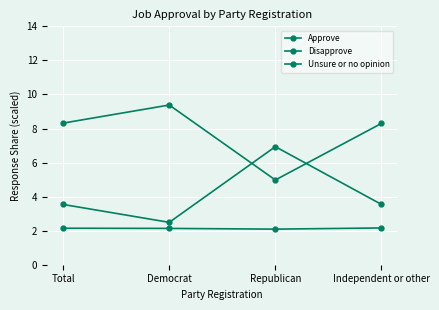

What is the label of the 2nd point from the left?

Democrat